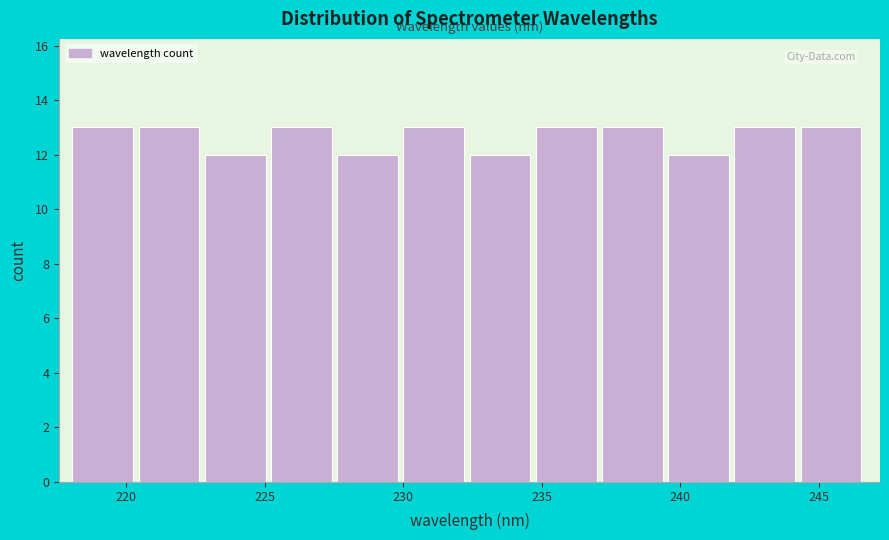

What is the height of the bar covering 225.0 to 227.5 on the x-axis? Neither the bar edges nor the heights are printed on the chart, so give them approximately, as read against the axes.

13